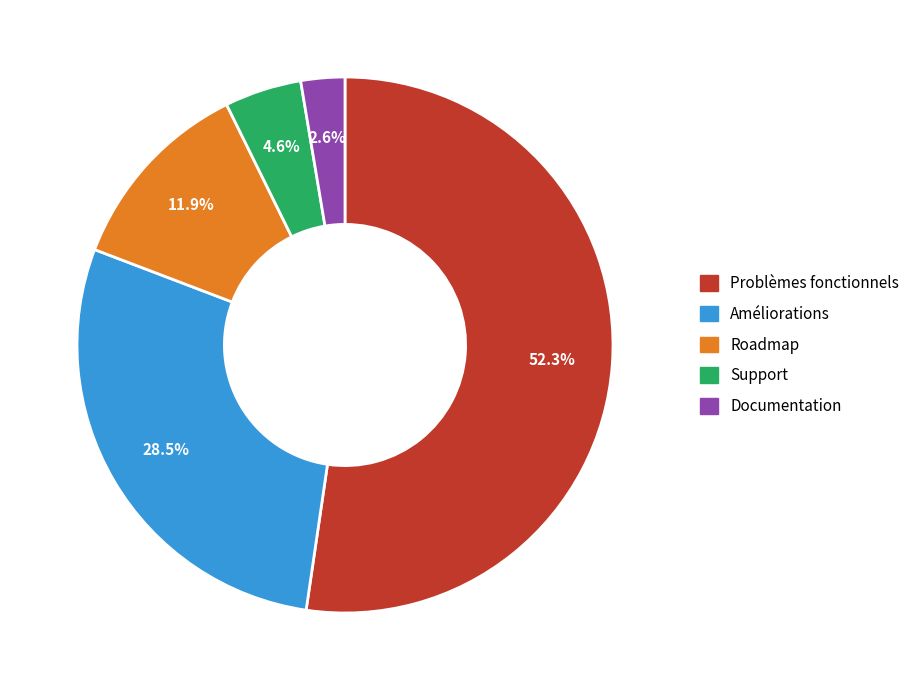

Does Problèmes fonctionnels account for over 50% of the chart?

Yes